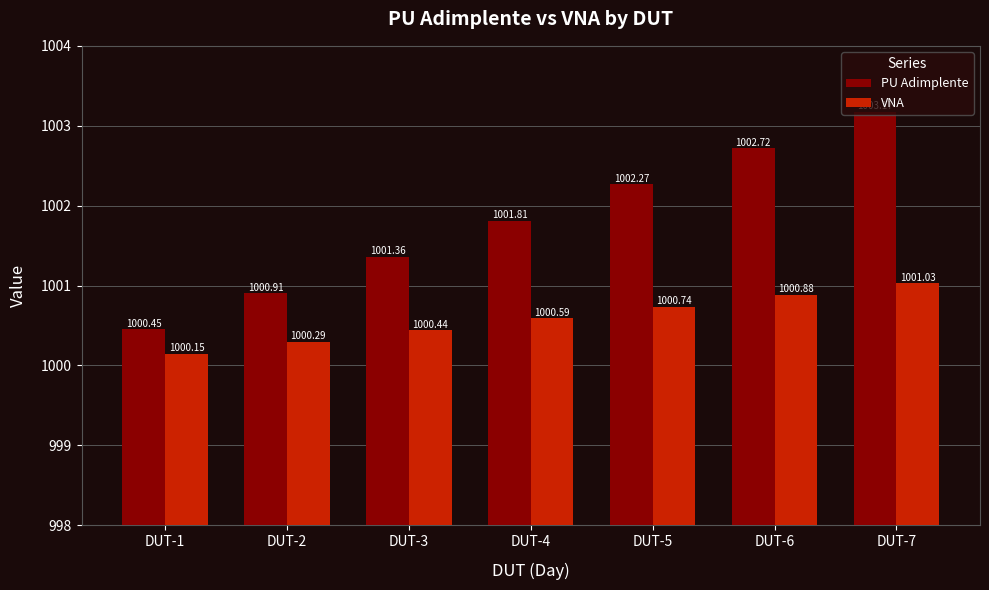

How many values in the PU Adimplente series exceed 1001?

5